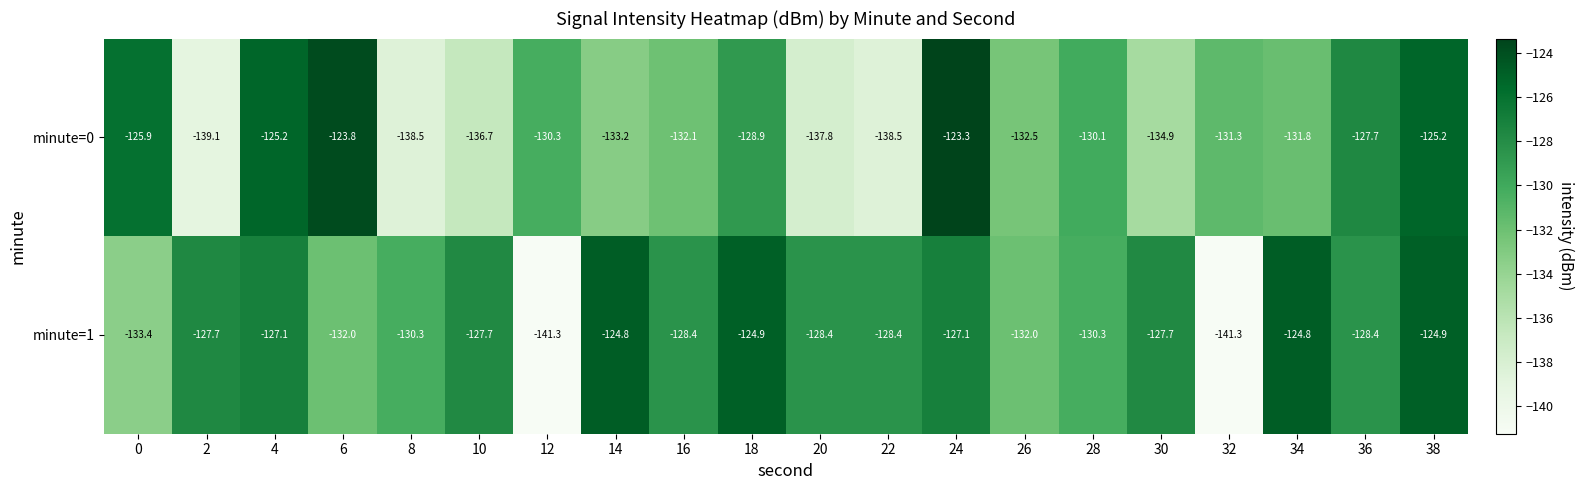

Which label corresponds to the largest value in the chart?

24